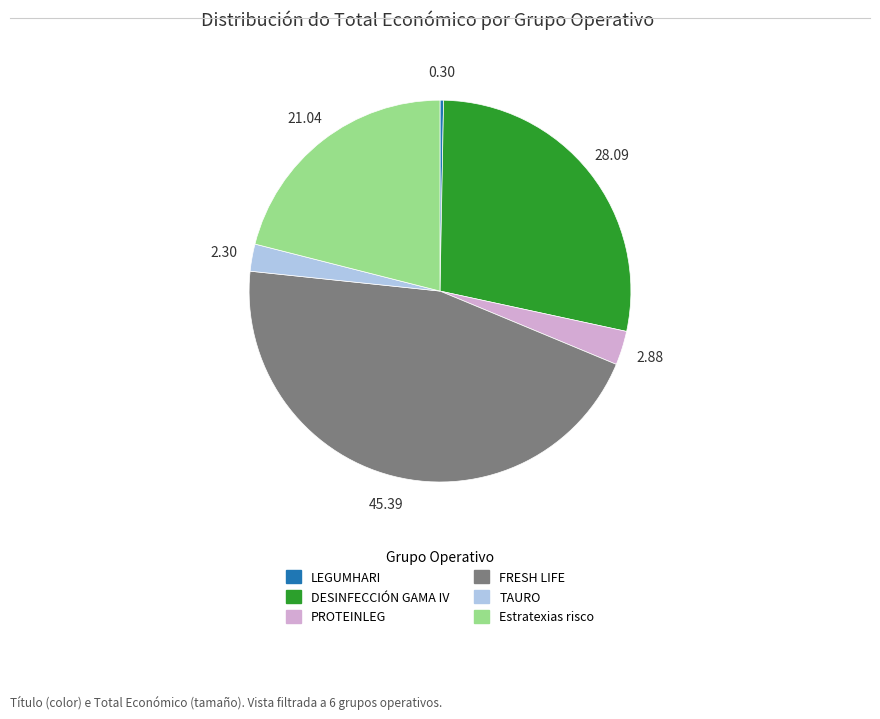

What is the ratio of the value at DESINFECCIÓN GAMA IV to the value at LEGUMHARI?

93.7